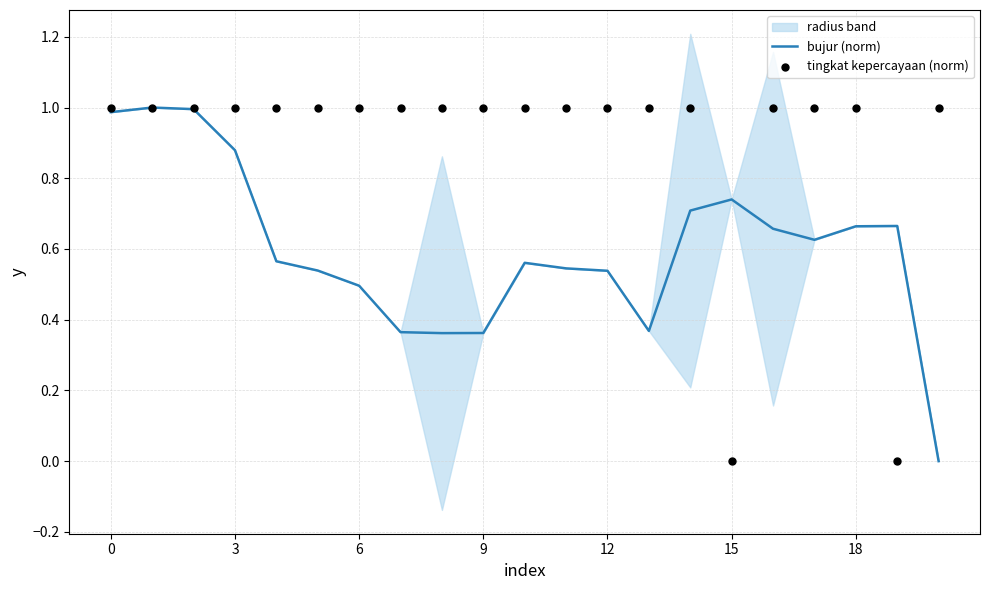

What is the maximum value for bujur (norm)?

1.0